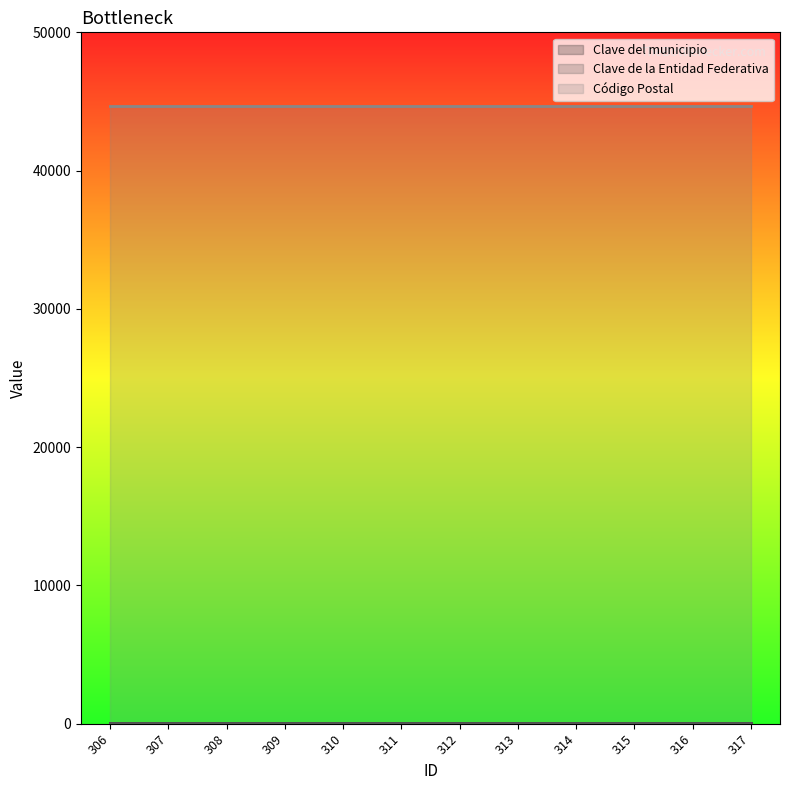

True or false: Clave de la Entidad Federativa and Clave del municipio cross at least once.

False